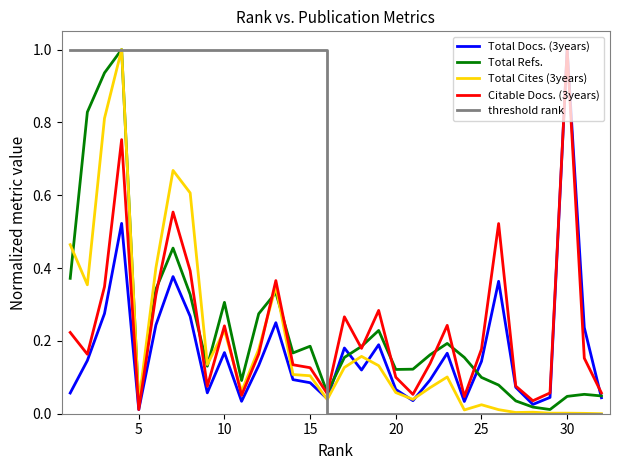

Which series has the widest spread of values?

Total Cites (3years)